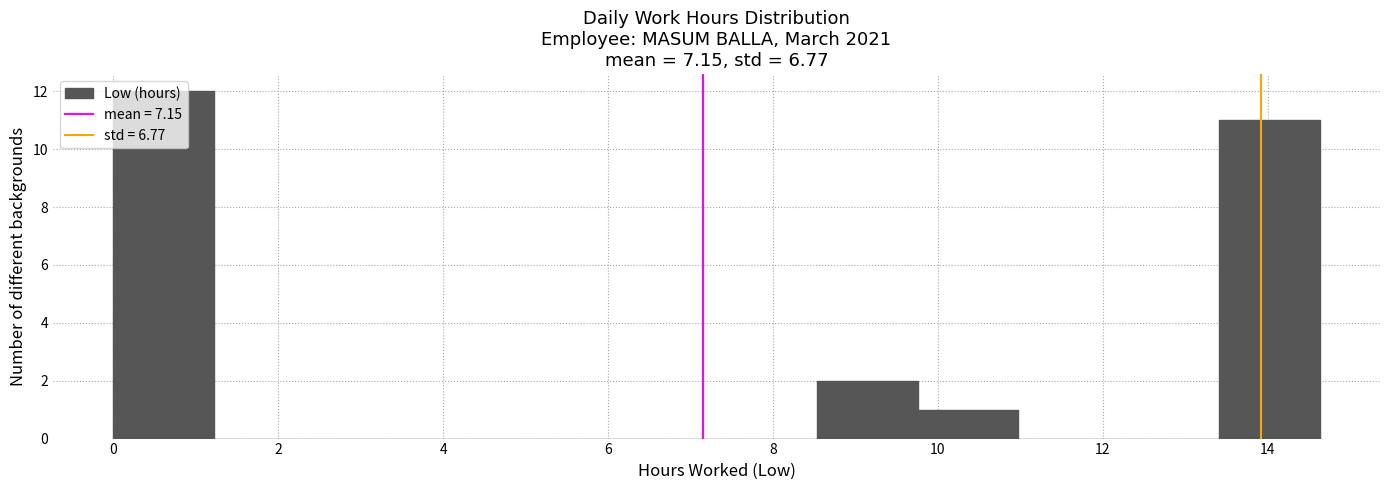

Reading left to right, transcribe this chart: for each bar, give the range it covers on the x-axis and its height. Neither the bar edges nor the heights are printed on the chart, so give them approximately, as read against the axes.

0.0 to 1.2: 12
1.2 to 2.4: 0
2.4 to 3.6: 0
3.6 to 4.8: 0
4.8 to 6.0: 0
6.0 to 7.4: 0
7.4 to 8.6: 0
8.6 to 9.8: 2
9.8 to 11.0: 1
11.0 to 12.2: 0
12.2 to 13.4: 0
13.4 to 14.6: 11